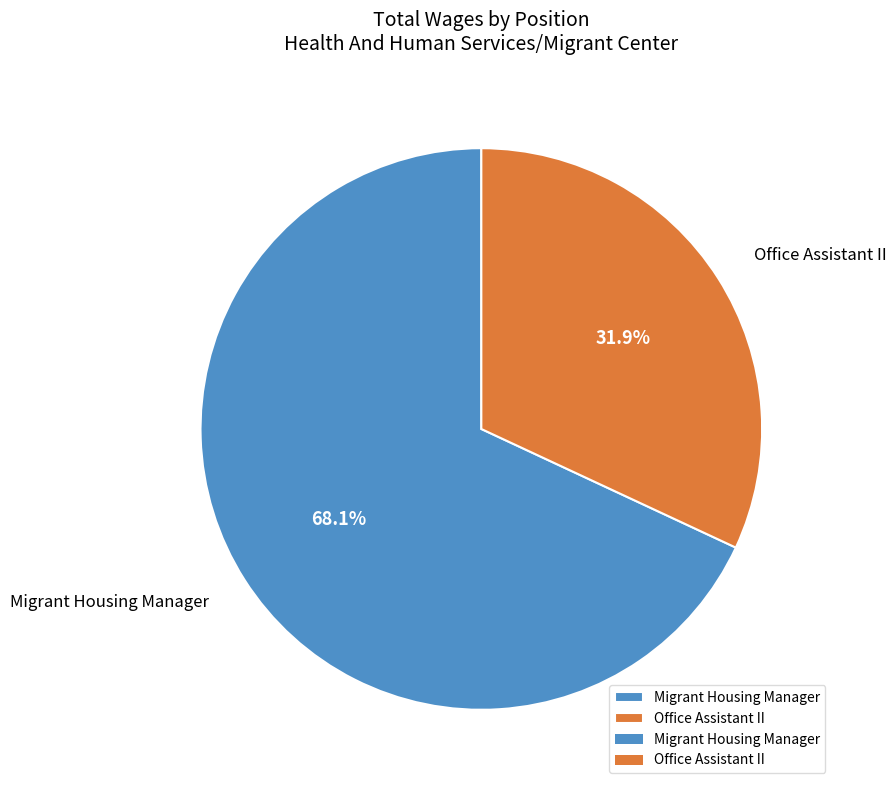

To the nearest percent, what portion does Migrant Housing Manager represent?

68%